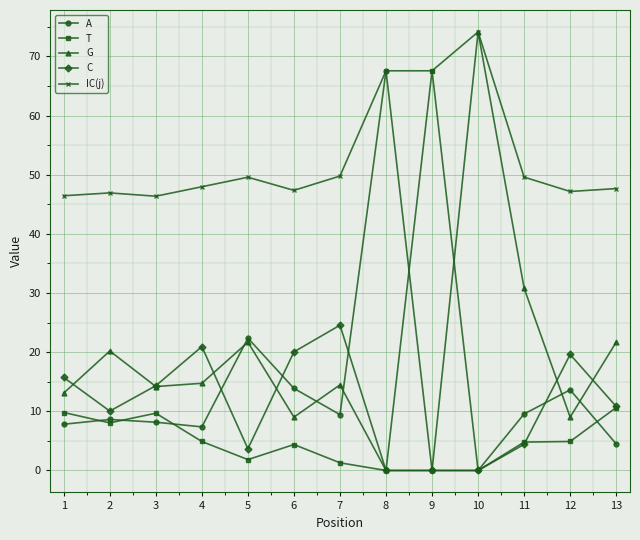

Where is the first local maximum for T?

3